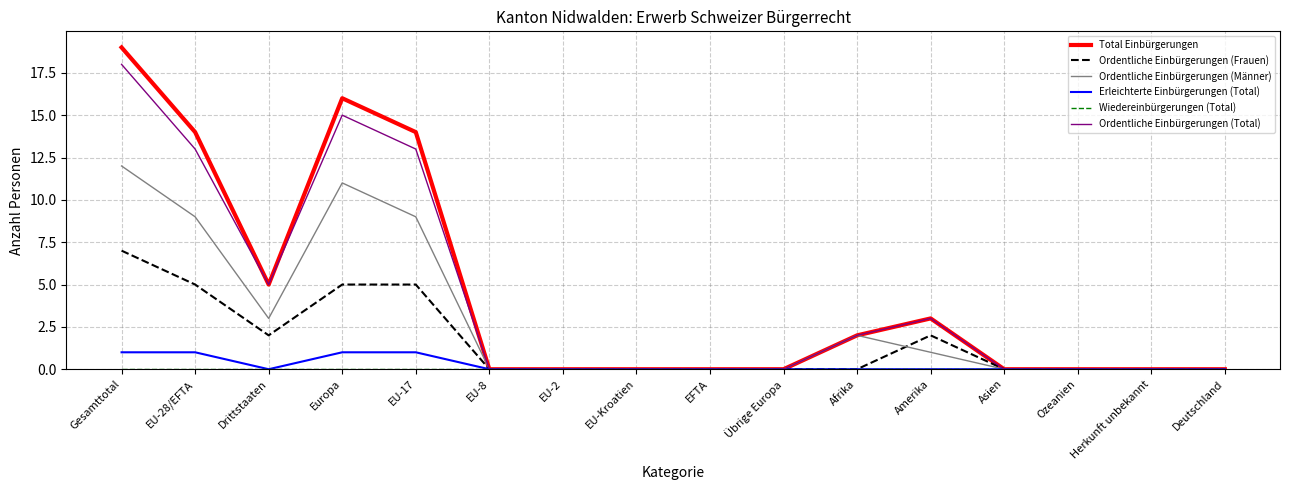

What position from the right is EU-8?

11